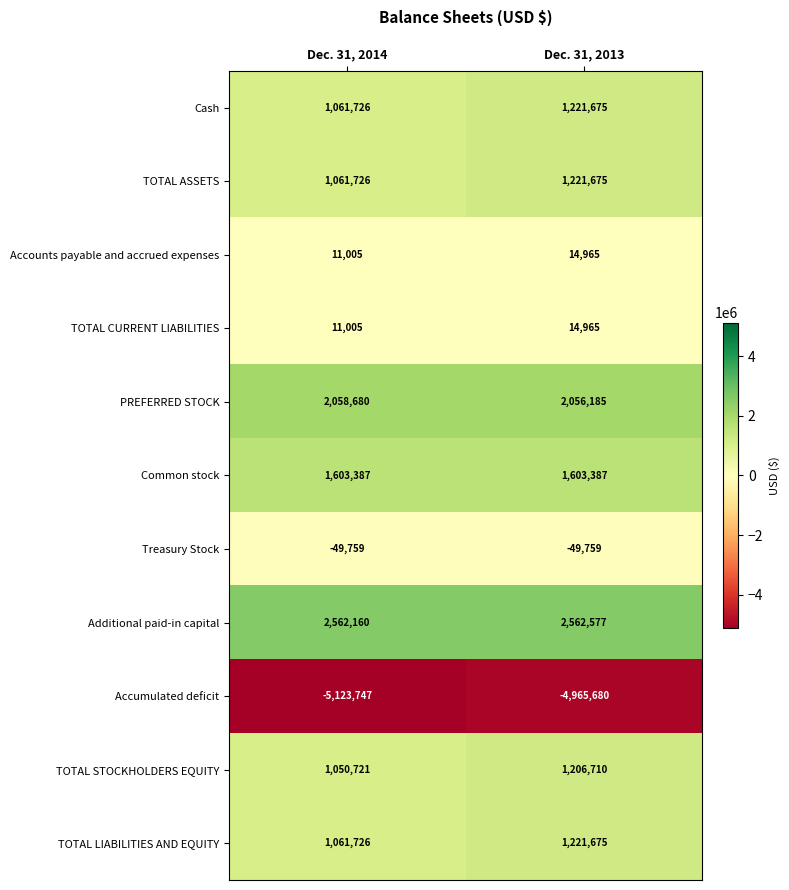

How many series are shown in this chart?

11